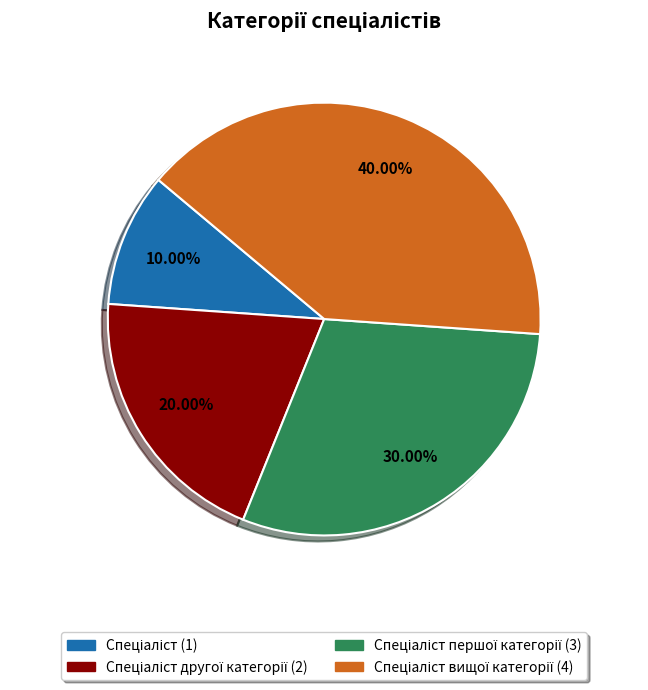

Does any single category account for the majority?

No